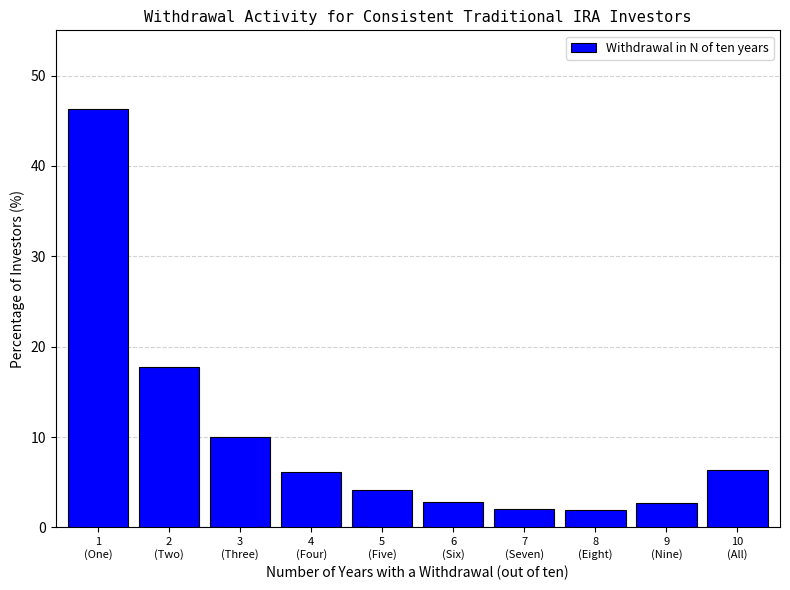

What is the difference between the second highest and minimum values?

15.9